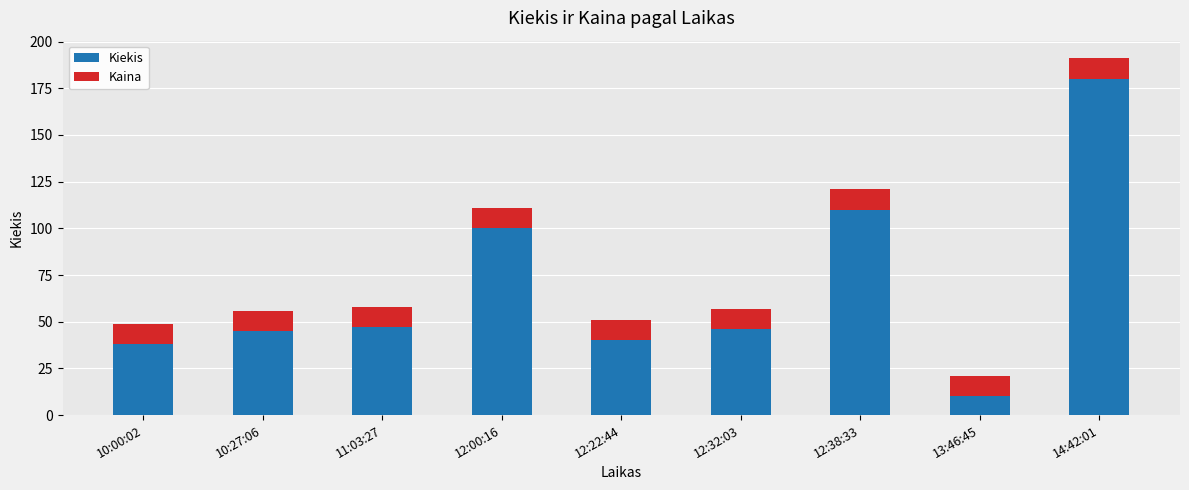

What is the average value of the Kiekis series?

68.4